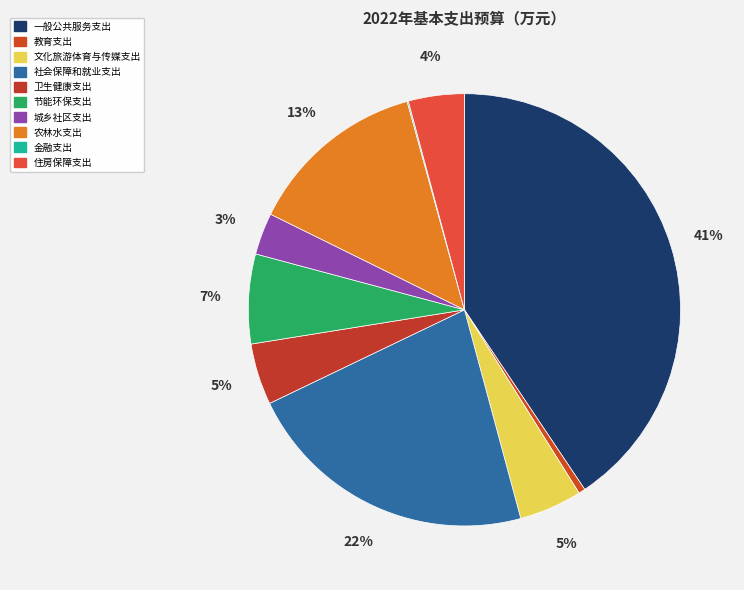

Is there a majority slice in this chart?

No